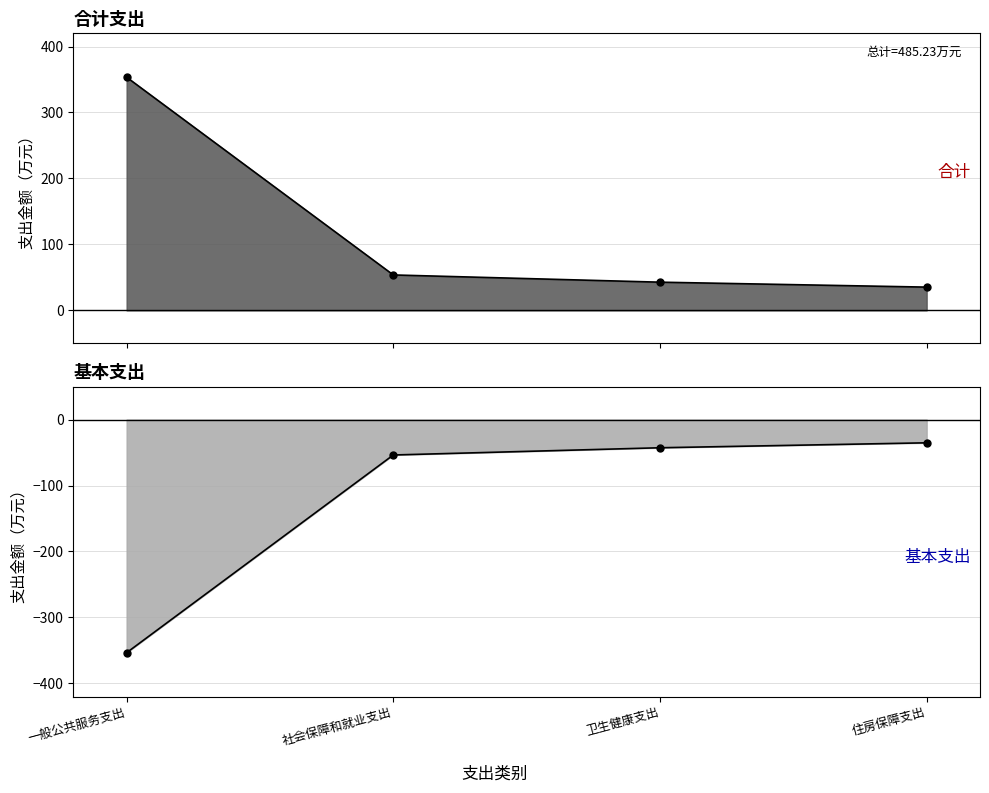

Does the chart display data point markers on the line(s)?

Yes